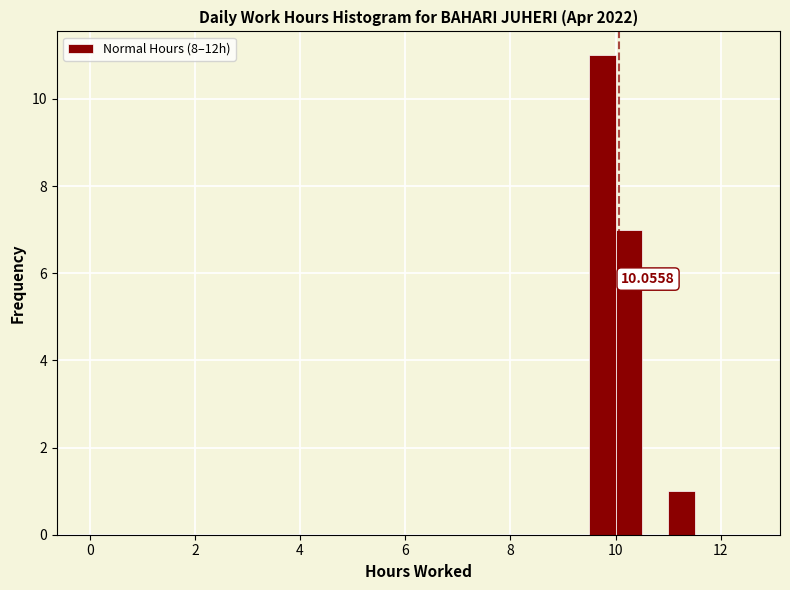

Read against the x-axis, roughly where is the centre of the tallest bar?

9.8